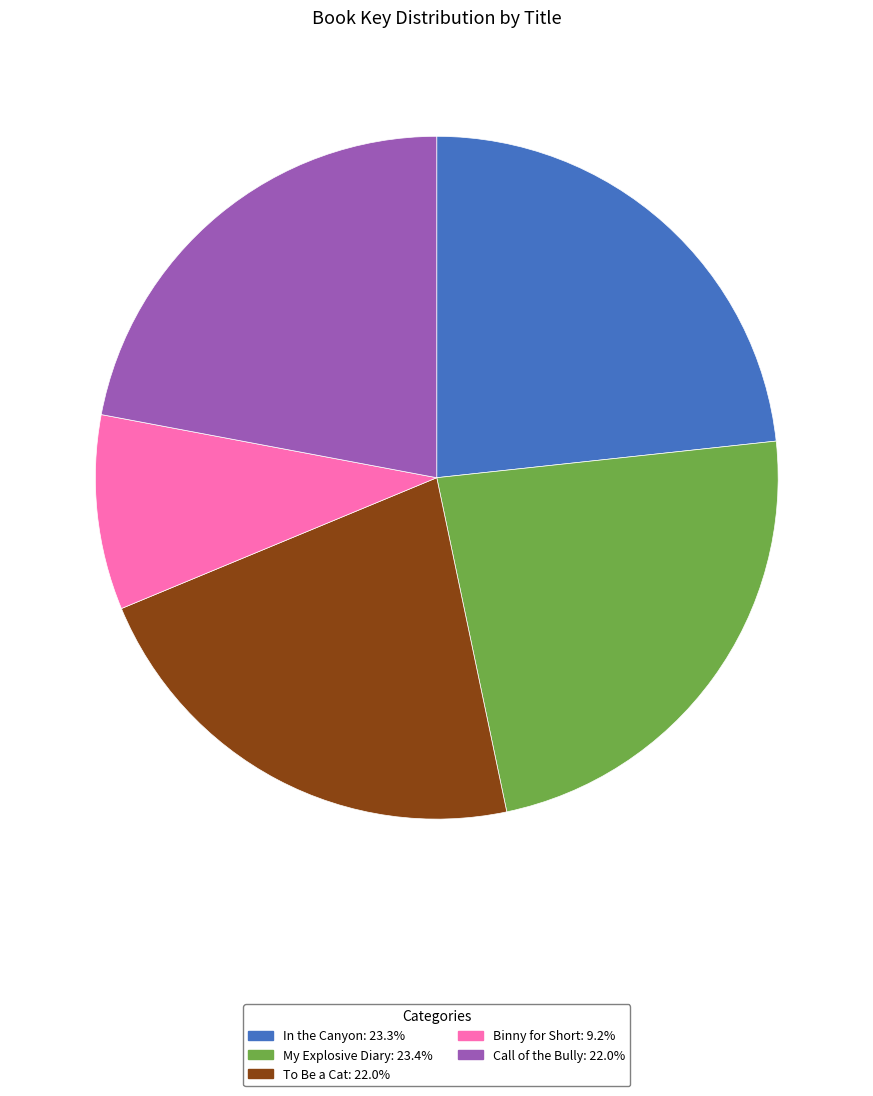

Is Binny for Short the majority of the pie?

No